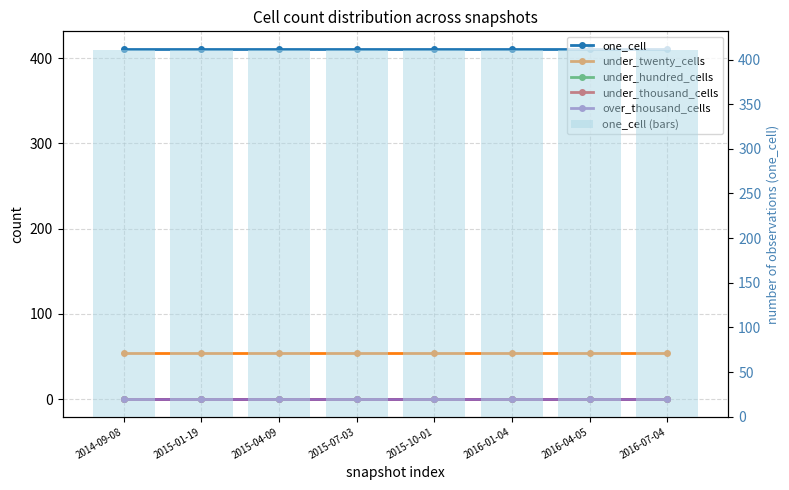

Which series has the largest range (max minus min)?

one_cell